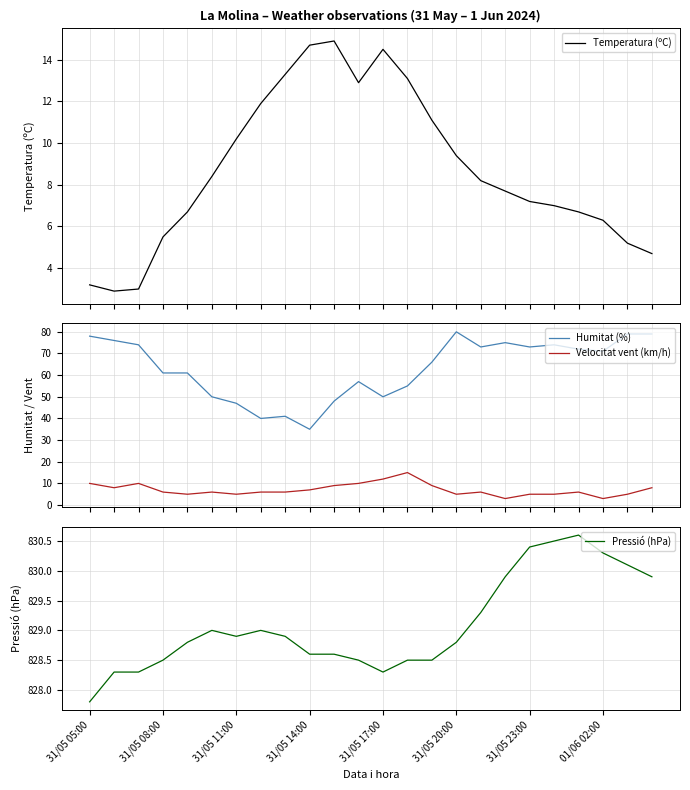

True or false: Velocitat vent (km/h) and Humitat (%) cross at least once.

False